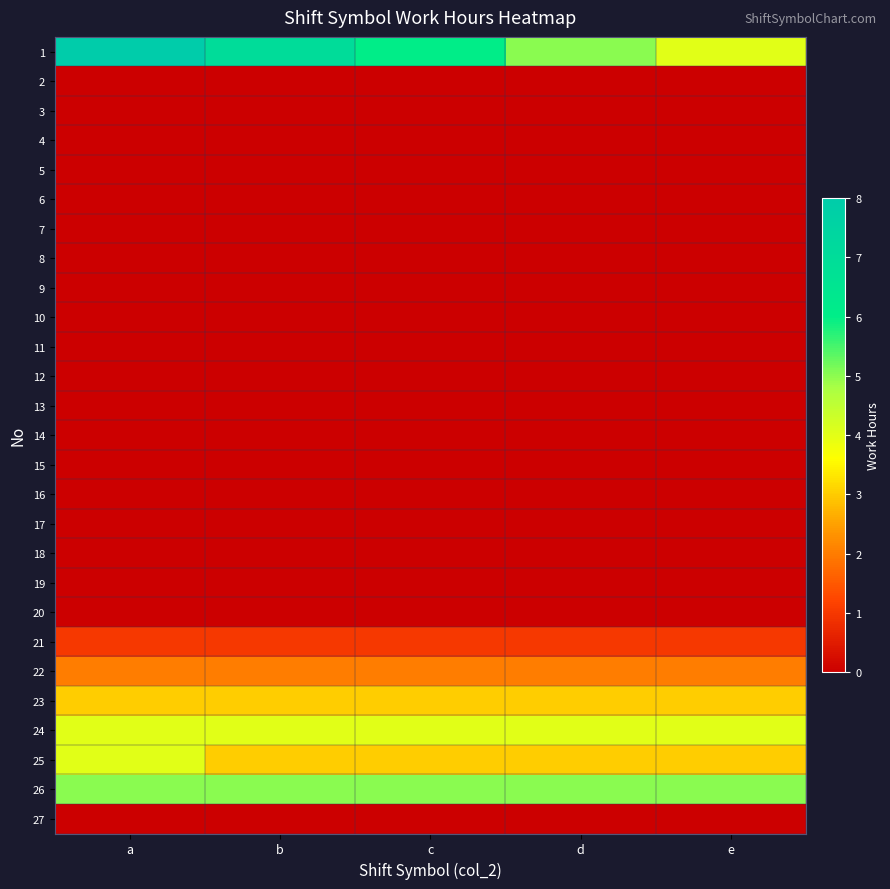

Reading left to right, list all the values displayed in this chart.

1: a=8	b=7	c=6	d=5	e=4
2: a=0	b=0	c=0	d=0	e=0
3: a=0	b=0	c=0	d=0	e=0
4: a=0	b=0	c=0	d=0	e=0
5: a=0	b=0	c=0	d=0	e=0
6: a=0	b=0	c=0	d=0	e=0
7: a=0	b=0	c=0	d=0	e=0
8: a=0	b=0	c=0	d=0	e=0
9: a=0	b=0	c=0	d=0	e=0
10: a=0	b=0	c=0	d=0	e=0
11: a=0	b=0	c=0	d=0	e=0
12: a=0	b=0	c=0	d=0	e=0
13: a=0	b=0	c=0	d=0	e=0
14: a=0	b=0	c=0	d=0	e=0
15: a=0	b=0	c=0	d=0	e=0
16: a=0	b=0	c=0	d=0	e=0
17: a=0	b=0	c=0	d=0	e=0
18: a=0	b=0	c=0	d=0	e=0
19: a=0	b=0	c=0	d=0	e=0
20: a=0	b=0	c=0	d=0	e=0
21: a=1	b=1	c=1	d=1	e=1
22: a=2	b=2	c=2	d=2	e=2
23: a=3	b=3	c=3	d=3	e=3
24: a=4	b=4	c=4	d=4	e=4
25: a=4	b=3	c=3	d=3	e=3
26: a=5	b=5	c=5	d=5	e=5
27: a=0	b=0	c=0	d=0	e=0